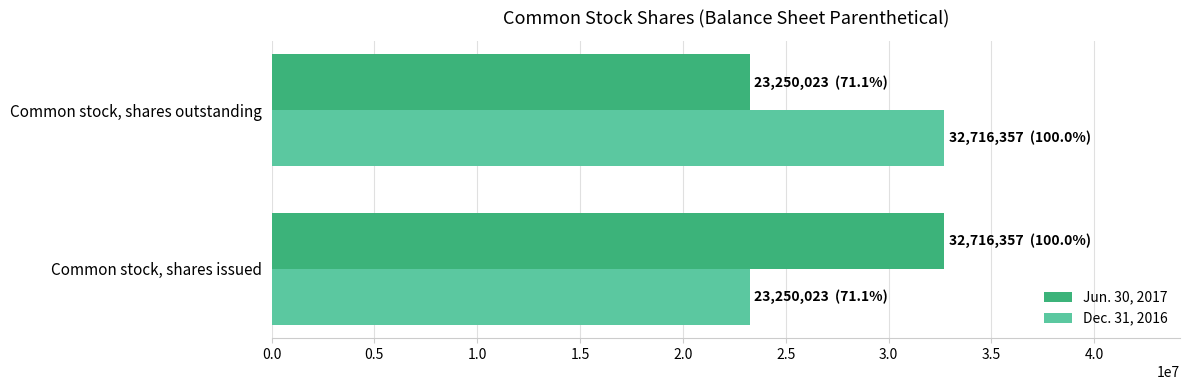

Is the value of Jun. 30, 2017 at Common stock, shares outstanding greater than the value of Dec. 31, 2016 at Common stock, shares outstanding?

No